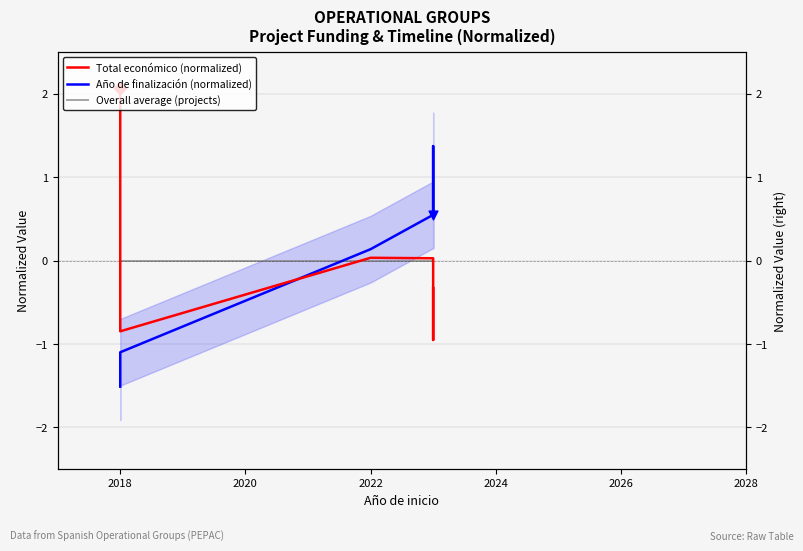

Which series reaches the maximum Y coordinate?

Total económico (normalized)